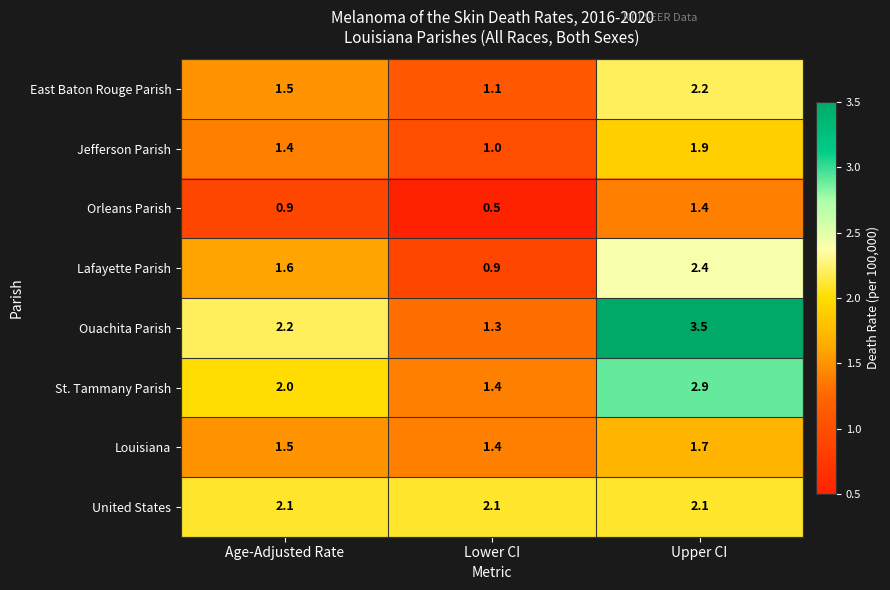

True or false: Lafayette Parish has a value of 0.5 at Lower CI.

False